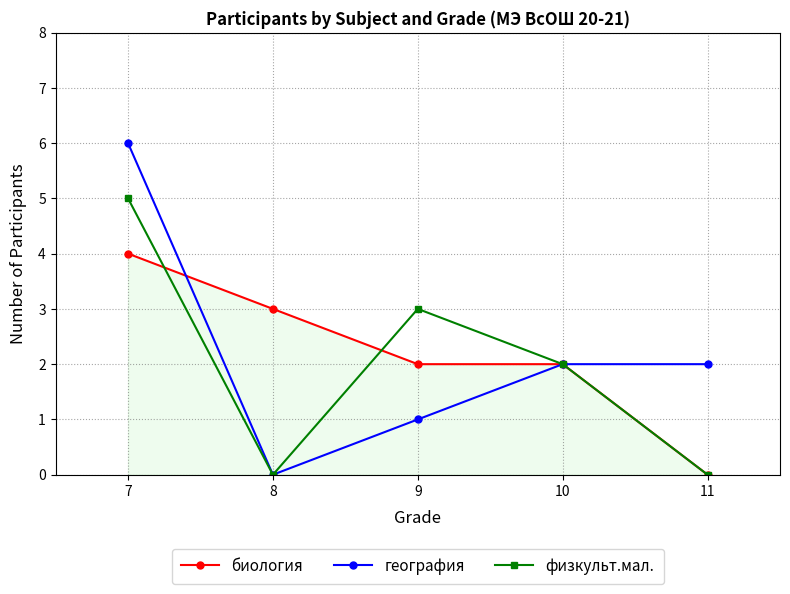

At which category is the sum across all series the highest?

7